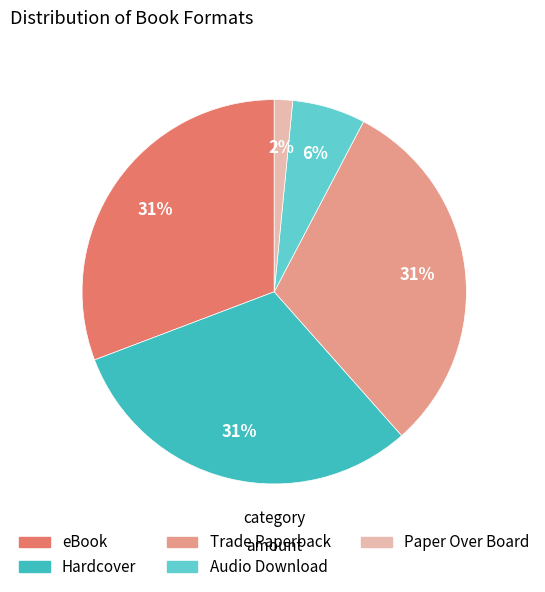

Combined, do Trade Paperback and Audio Download account for over 50%?

No